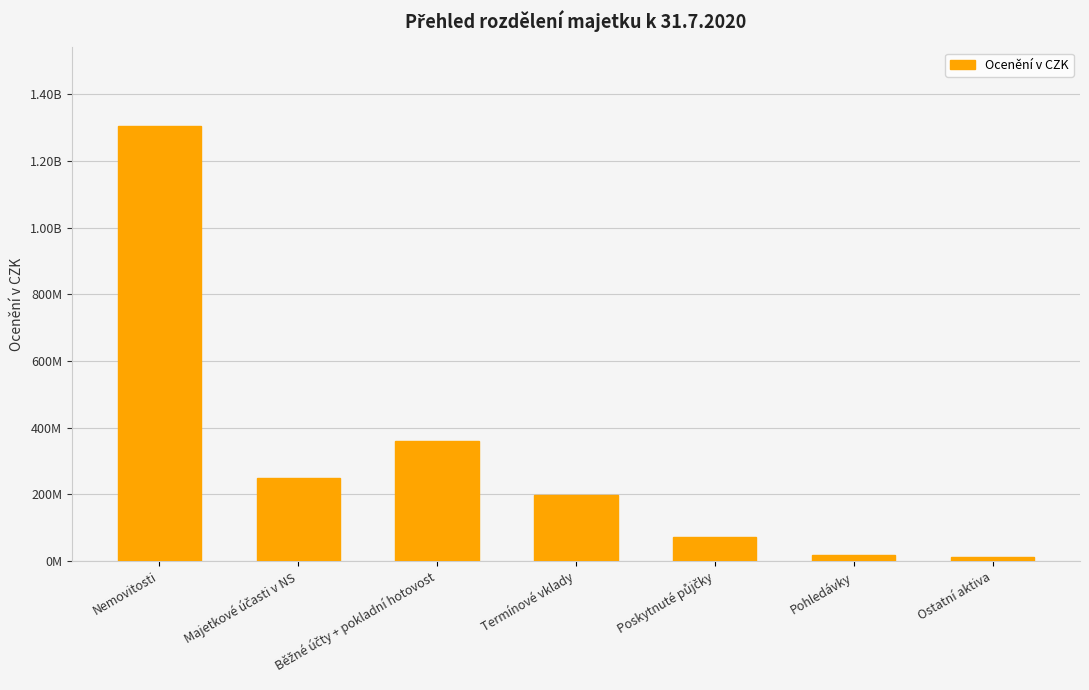

What is the label of the 6th bar from the right?

Majetkové účasti v NS